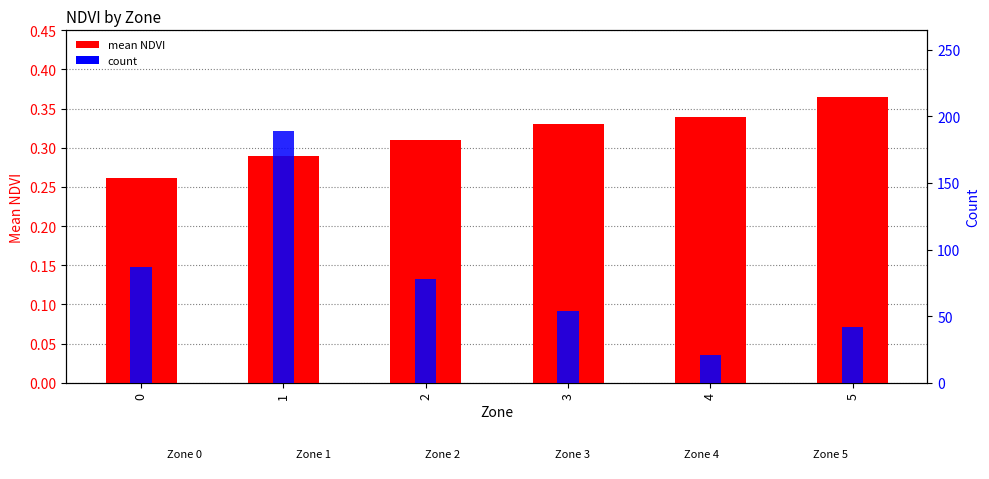

What is the value of the count bar at the 6th from the left?

42.0